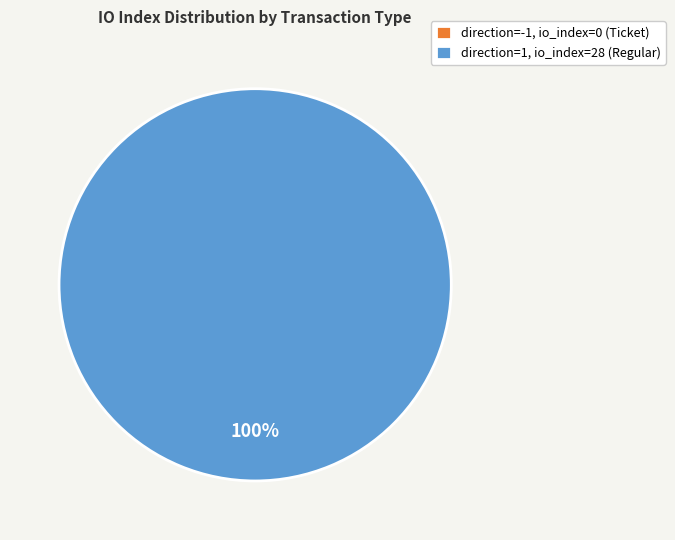

Combined, do direction=1 (Regular) and direction=-1 (Ticket) account for over 50%?

Yes